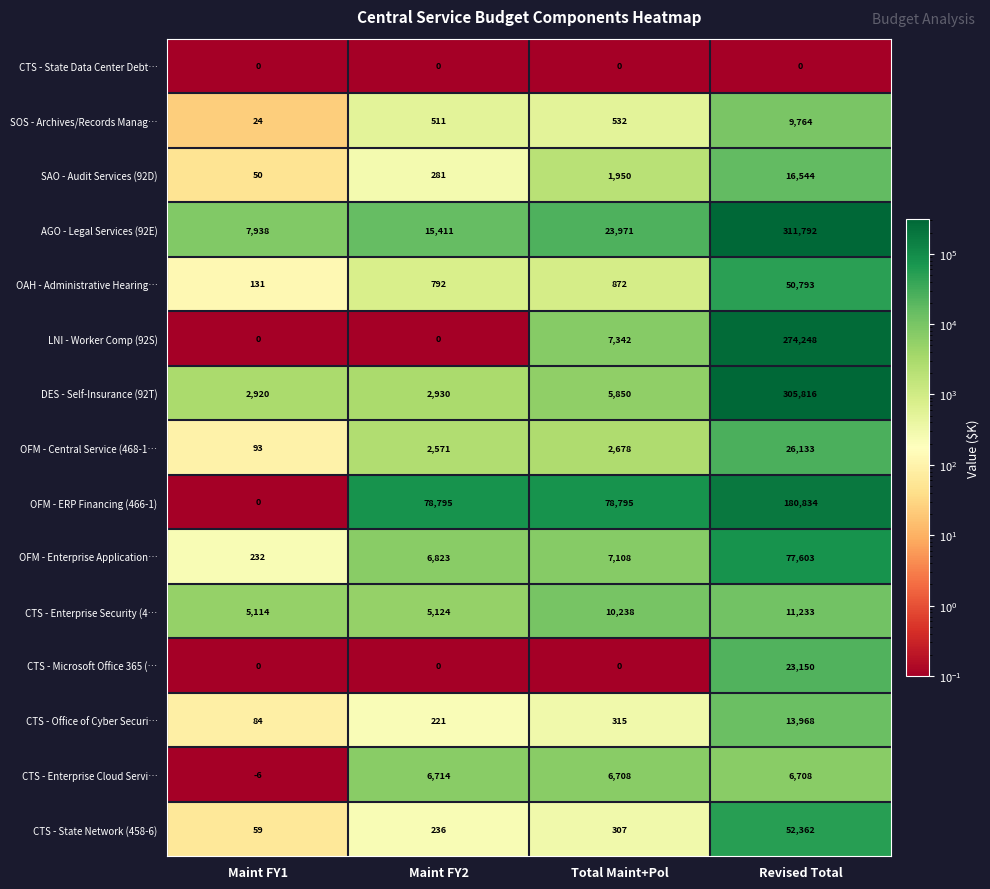

Is it true that CTS - Microsoft Office 365 (… equals -8401 at Maint FY2?

False